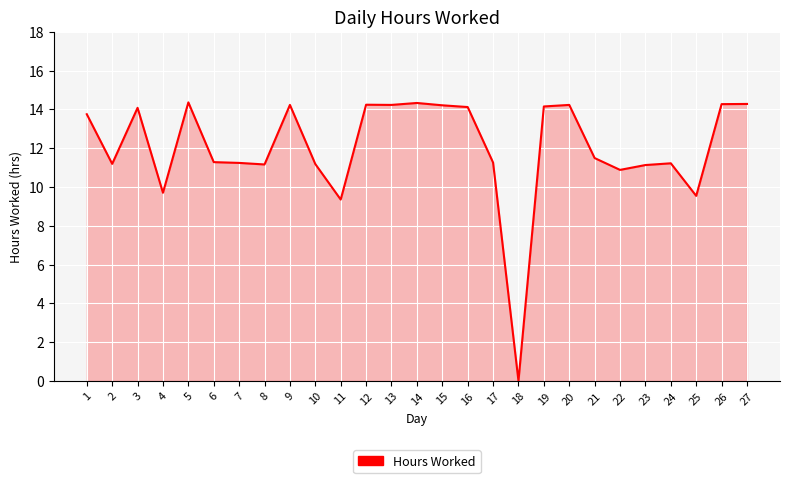

Which has a higher value, 22 or 8?

8